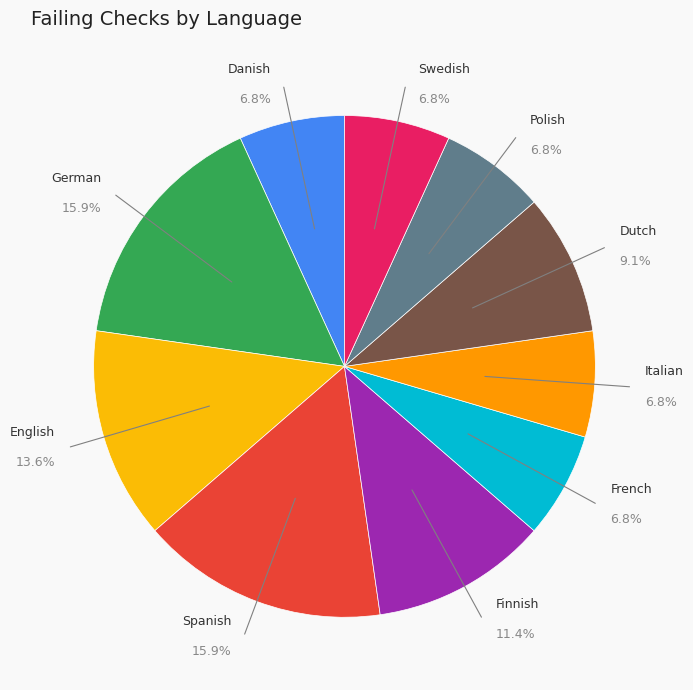

How much of the chart is everything except Italian?

93.2%